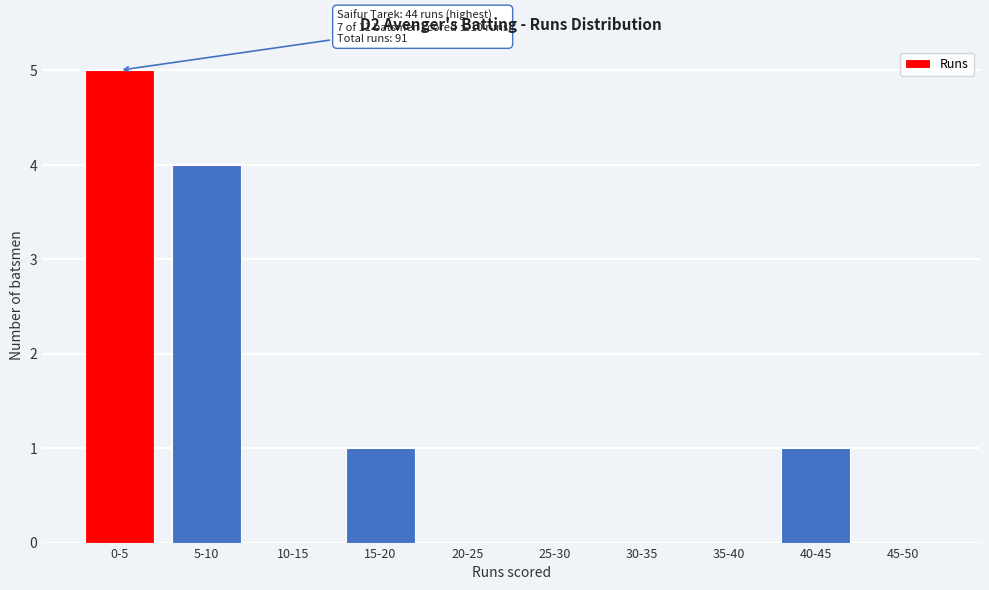

Reading right to left, what are all the values shown in this chart?

45-50=0	40-45=1	35-40=0	30-35=0	25-30=0	20-25=0	15-20=1	10-15=0	5-10=4	0-5=5